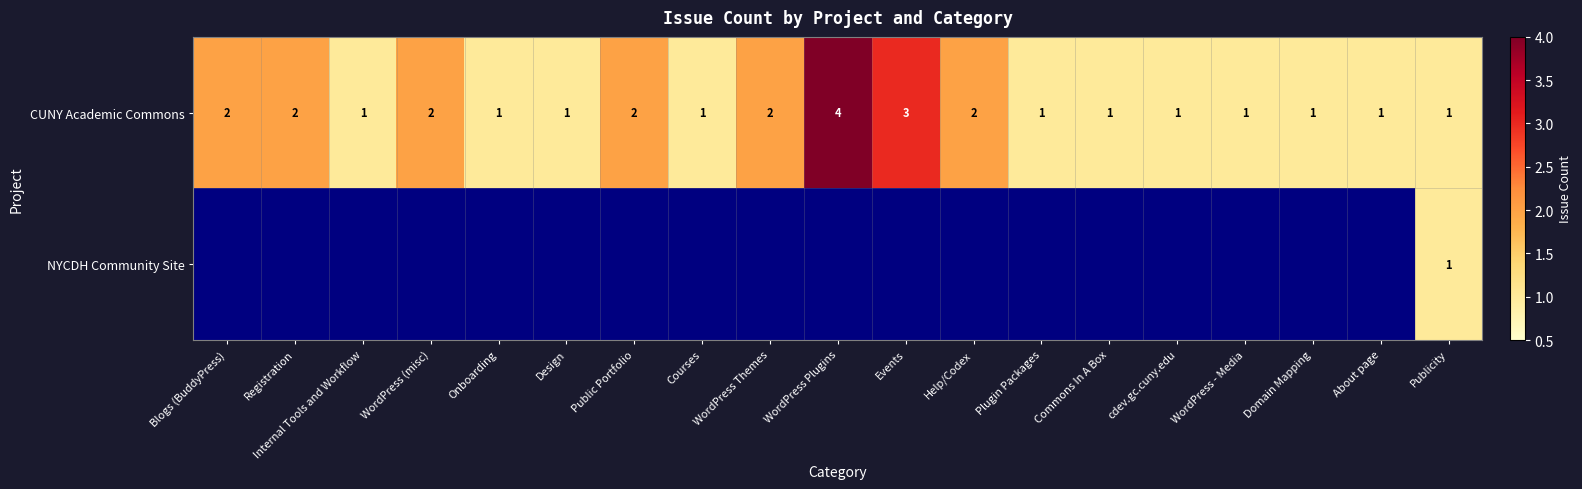

True or false: CUNY Academic Commons has a value of 2 at cdev.gc.cuny.edu.

False